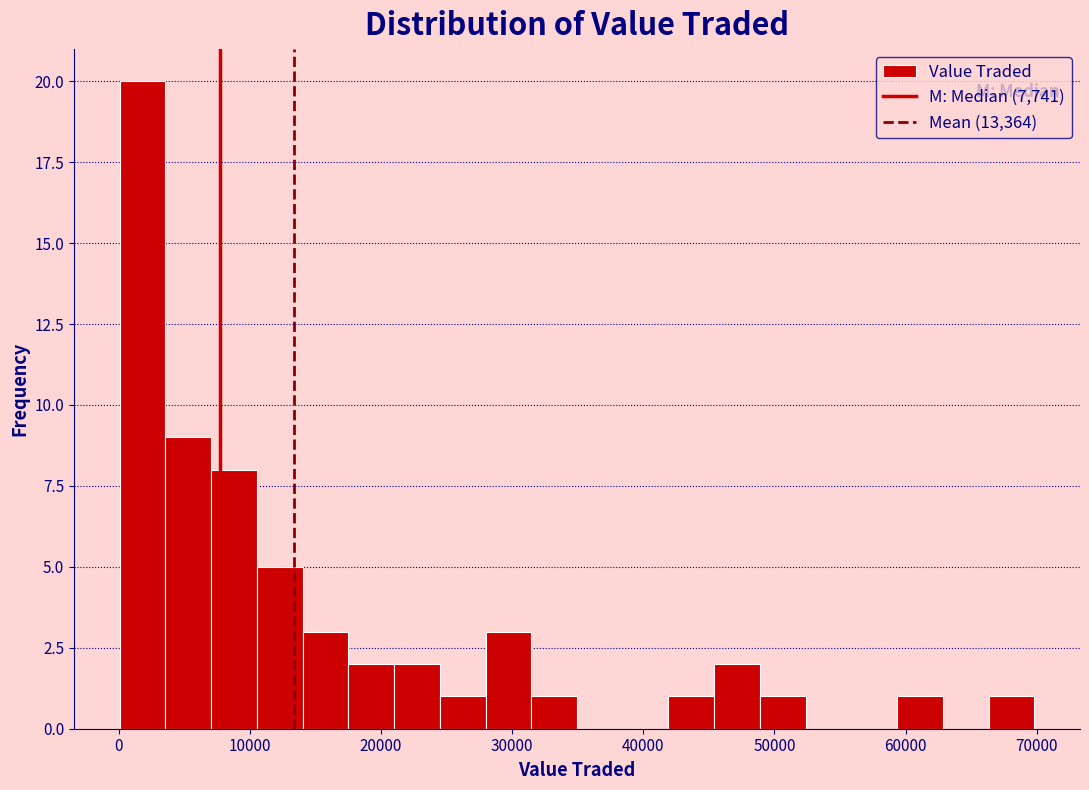

Read against the x-axis, roughly where is the centre of the tallest bar?

2000